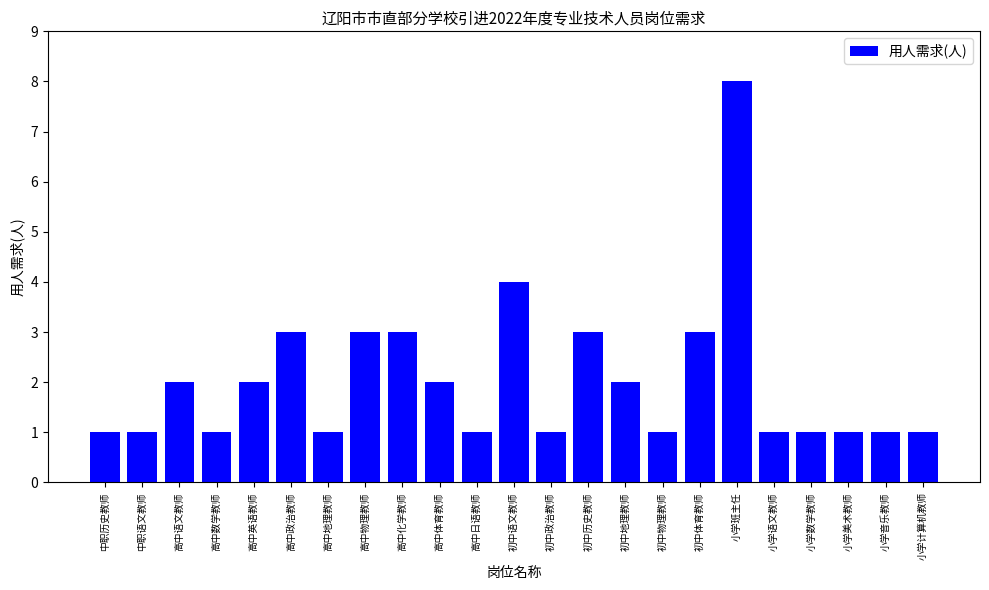

What is the value of the 5th bar from the left?

2